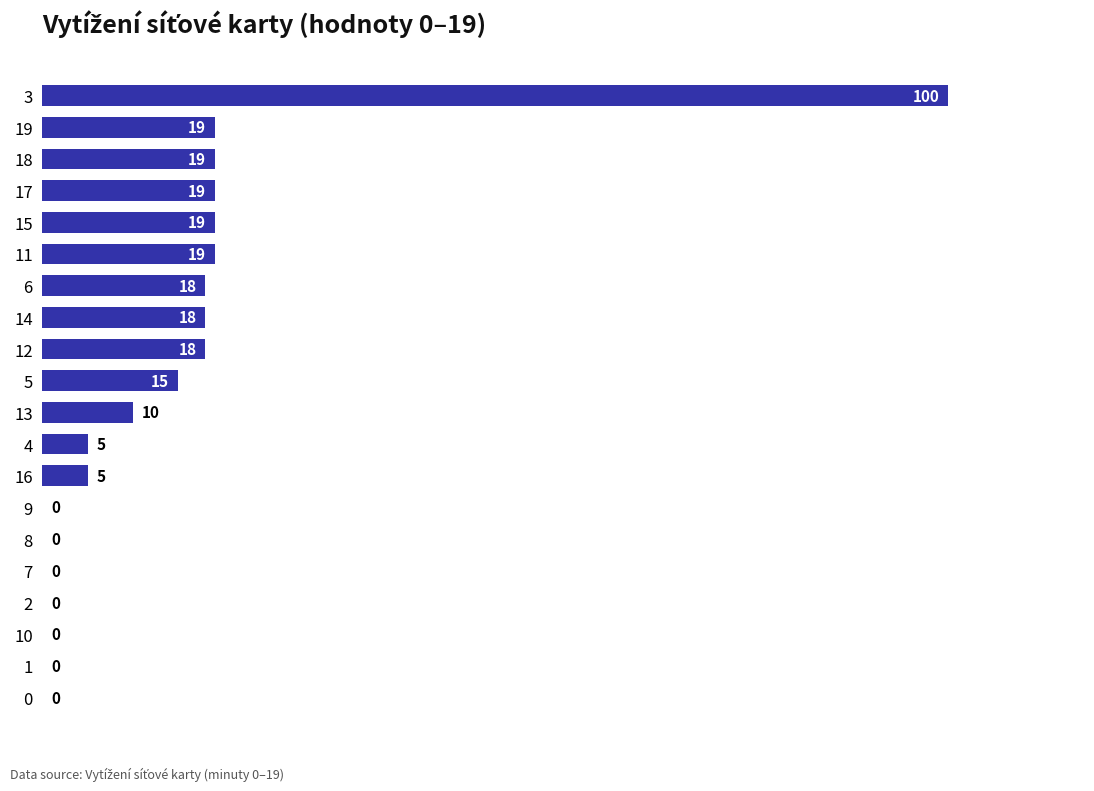

Does the chart contain stacked bars?

No